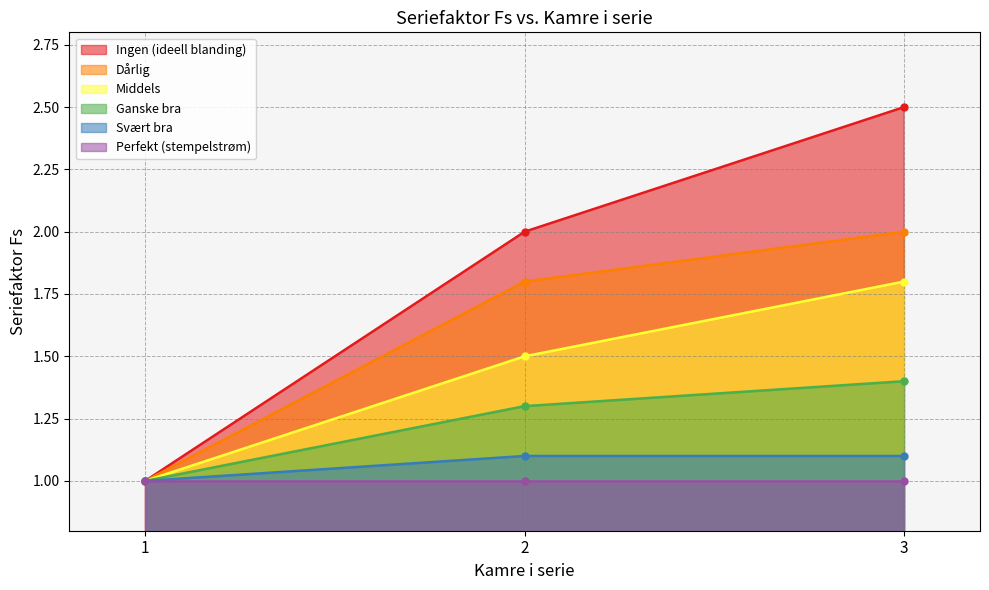

The value of Ganske bra at 3 kamre is 0.4. True or false?

False